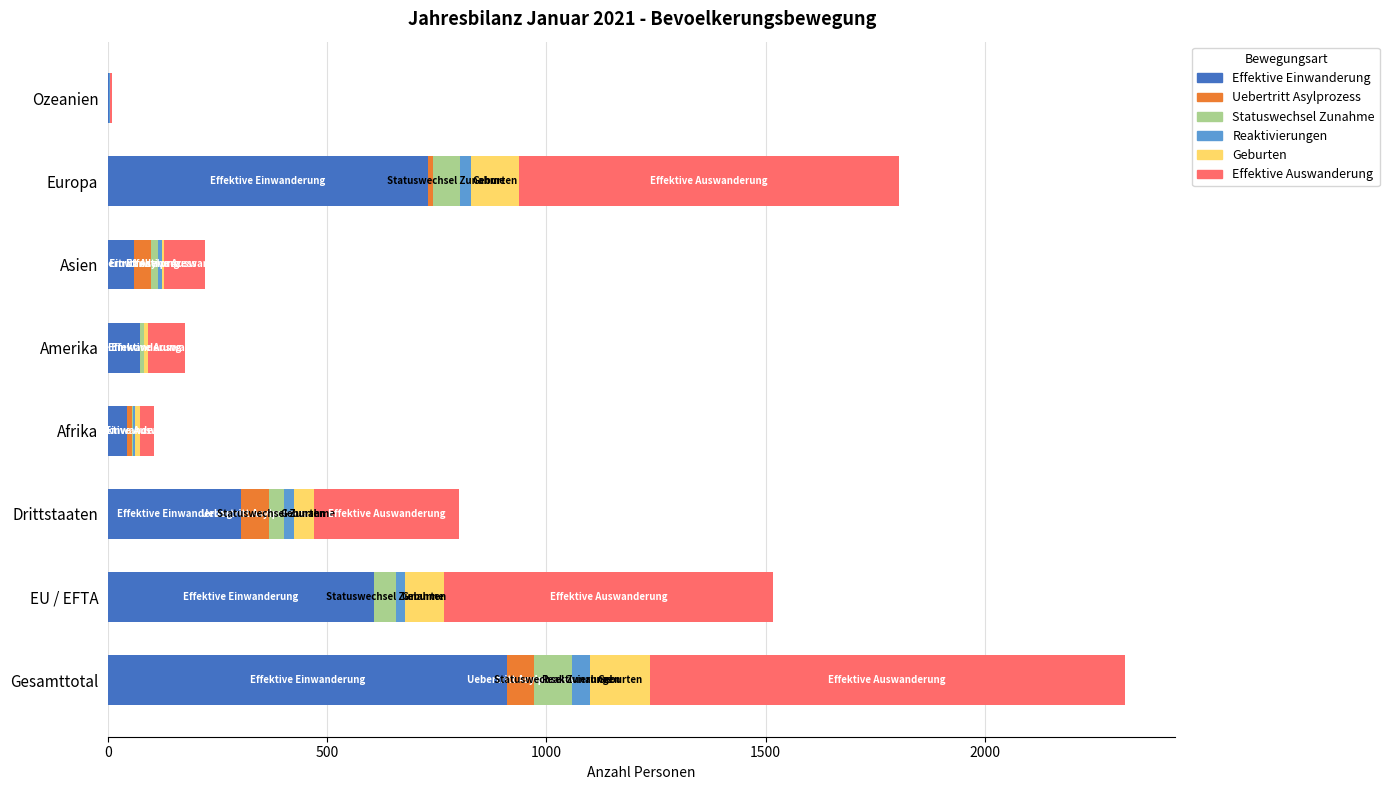

At which category is the sum across all series the highest?

Gesamttotal